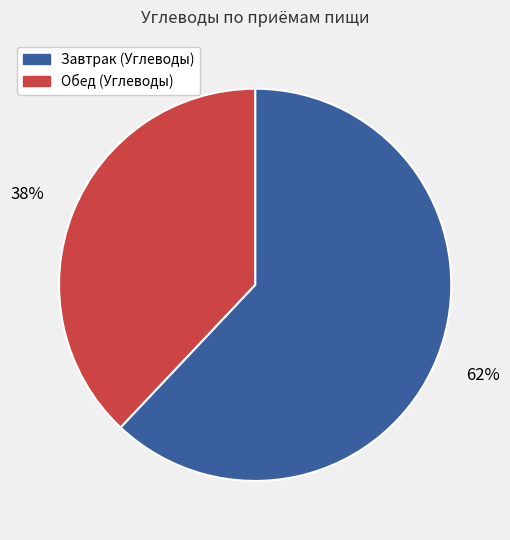

To the nearest percent, what is the difference between the largest and smallest slice percentages?

24%